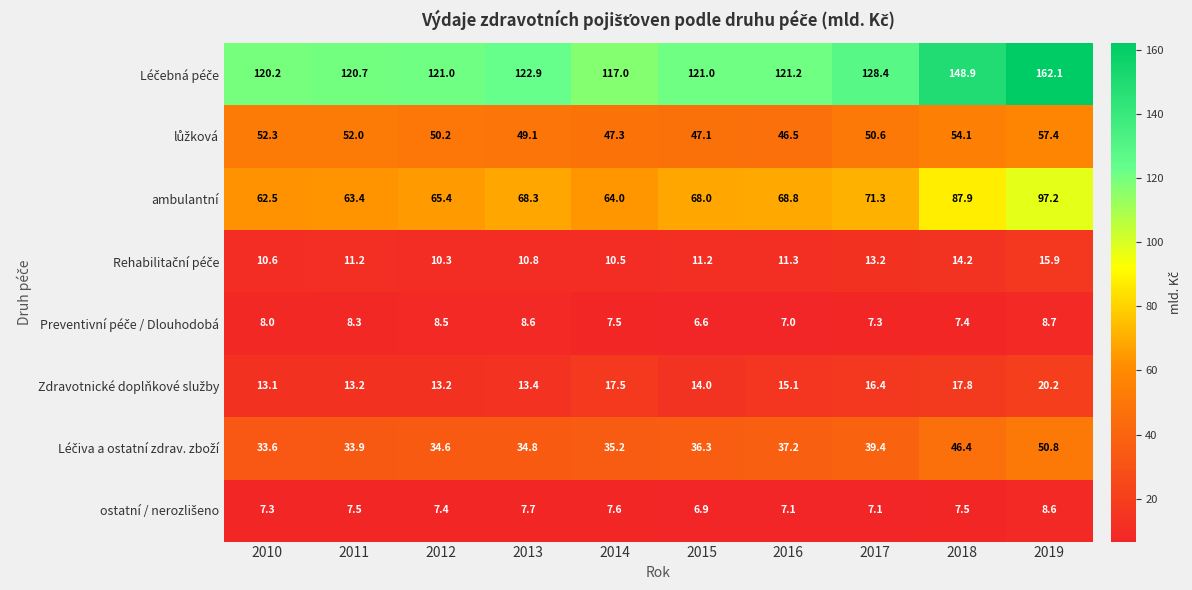

What is the total value across all series at 2018?

384.2